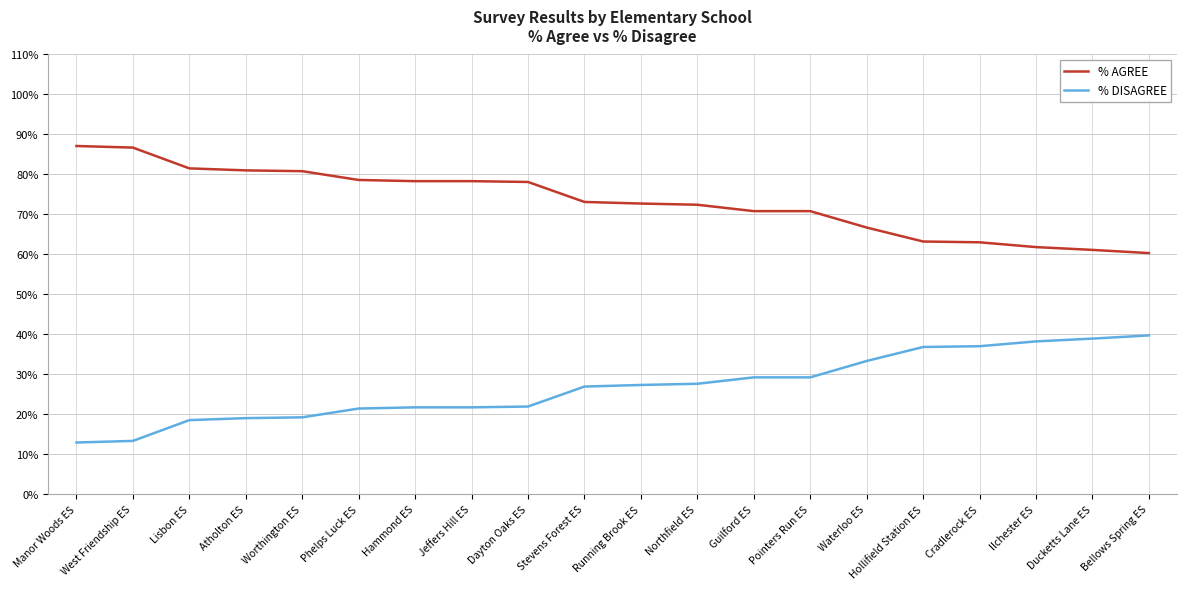

List the series in order of their overall mean, highest first.

% AGREE, % DISAGREE